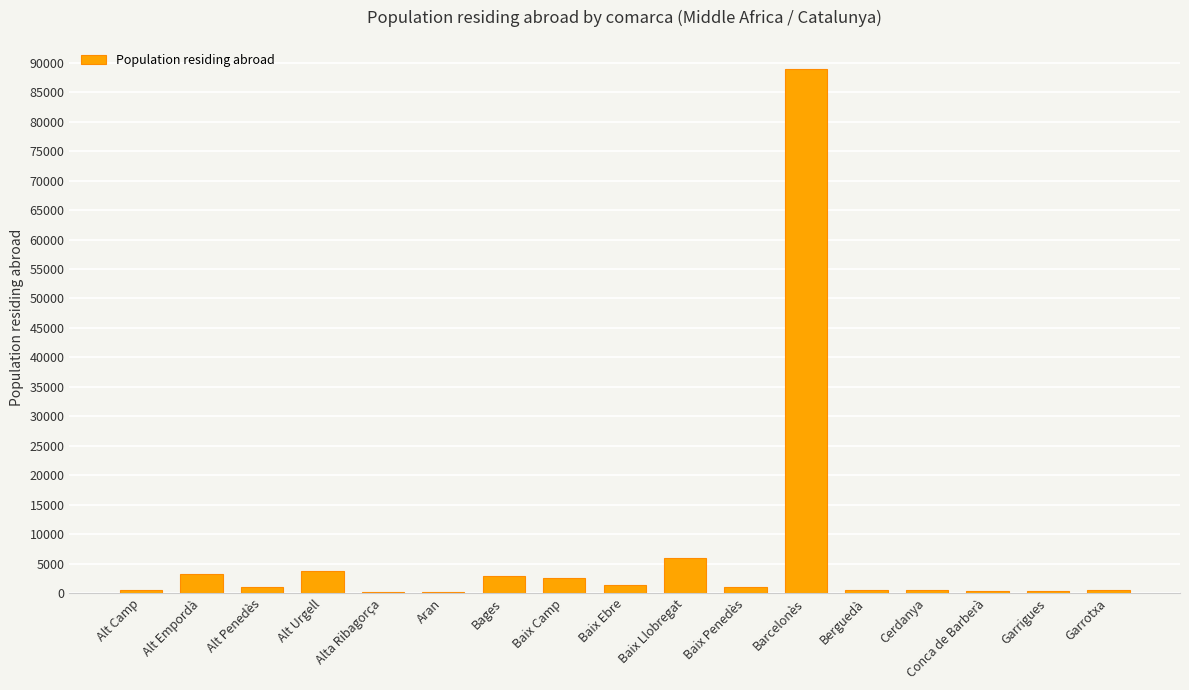

What is the change in value from Baix Camp to Garrigues?

-2105